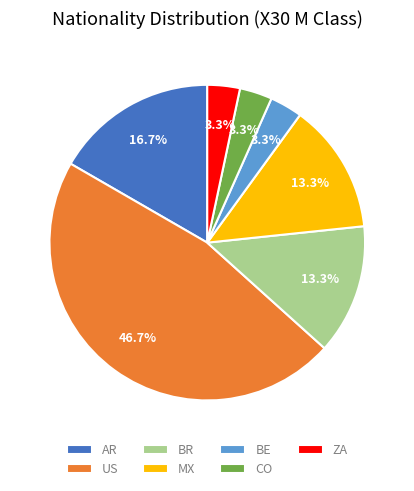

Count the number of slices in the pie.

7